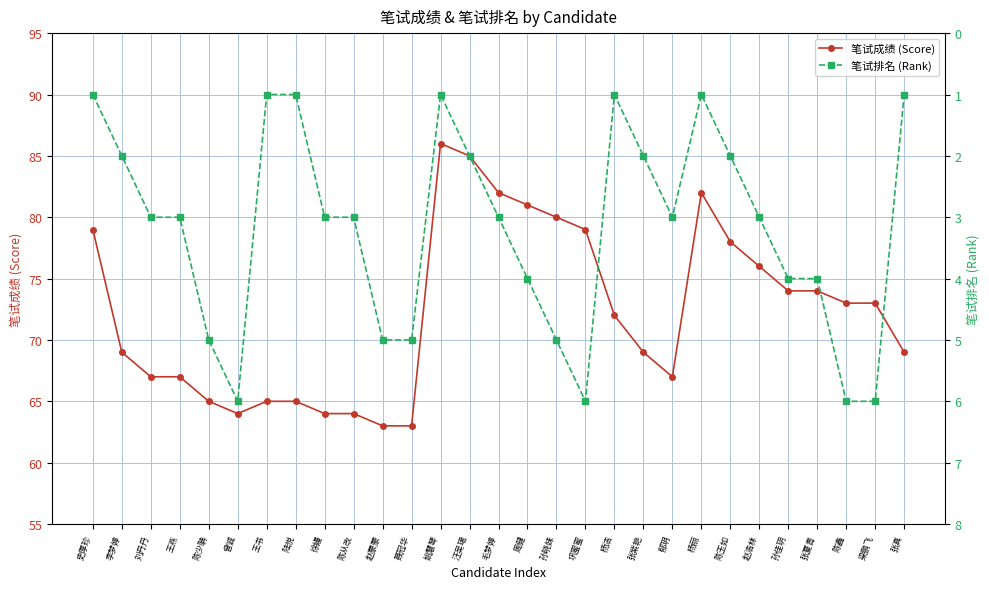

What position from the right is 聂冠华?

18